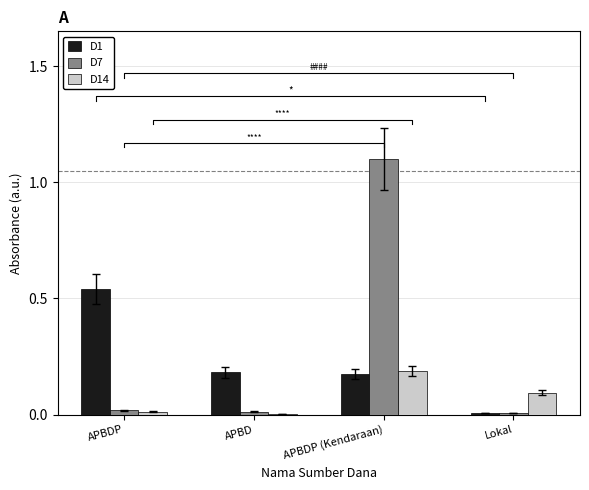

What are all the series names shown in the legend?

D1, D7, D14